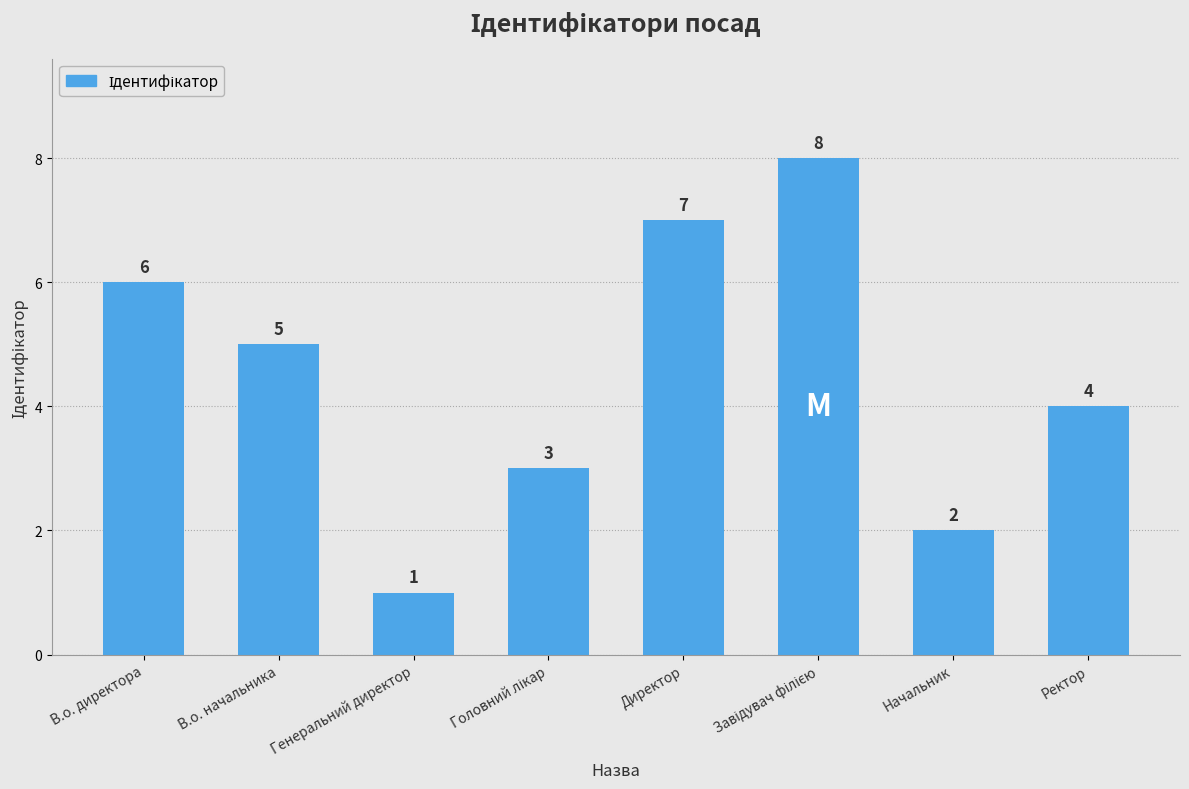

At which label is the value closest to 4?

Ректор